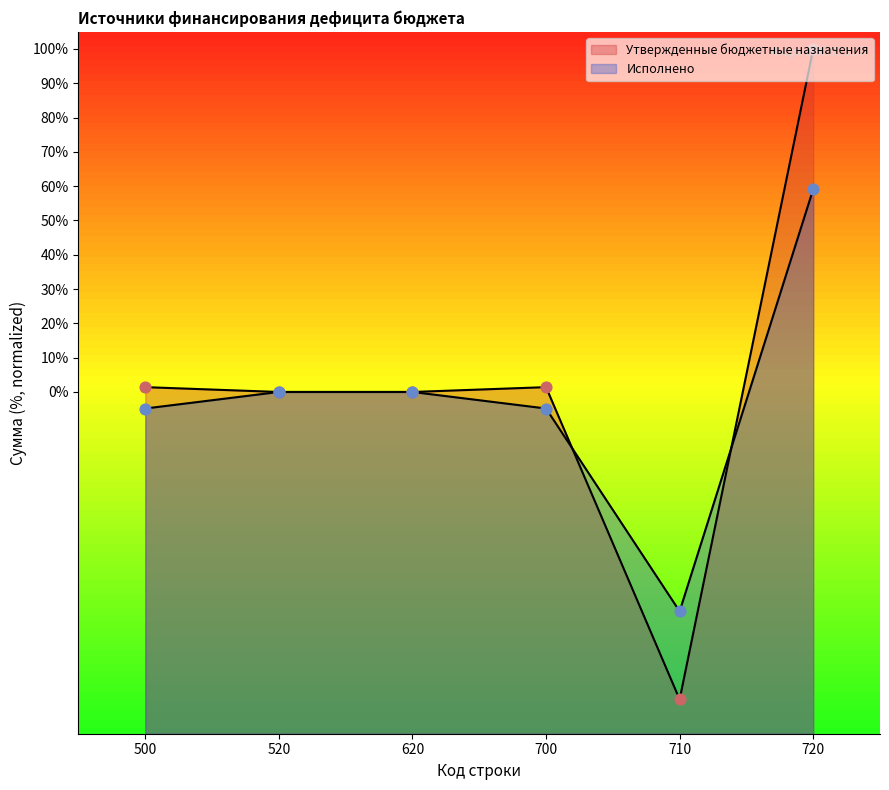

At how many categories does at least one series exceed -38?

5